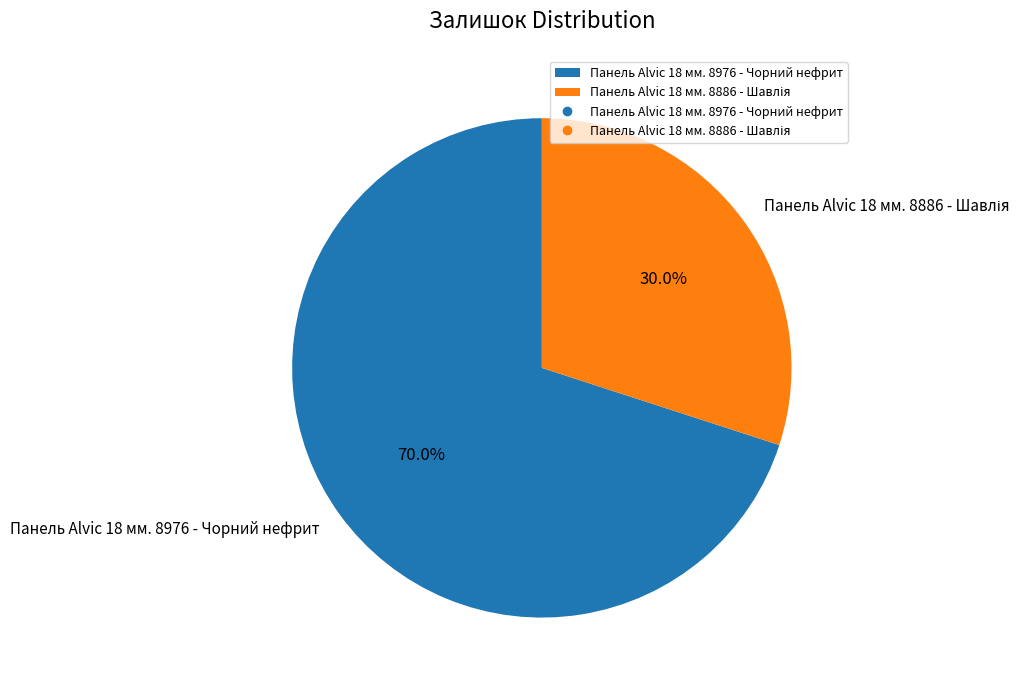

Is there any slice that represents more than half of the pie?

Yes